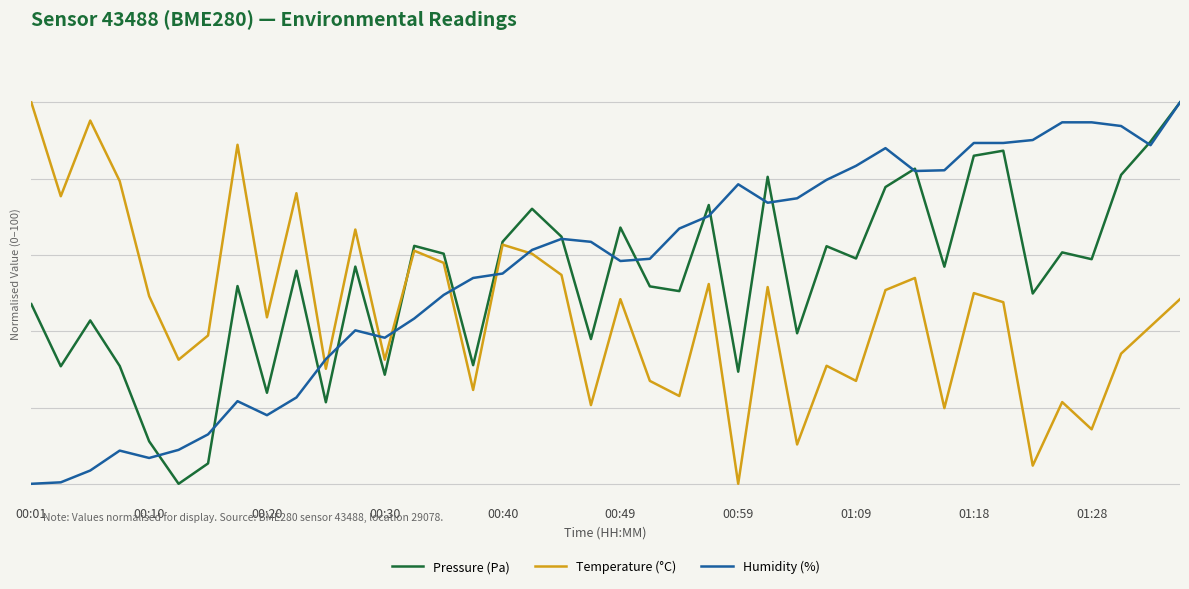

Does the chart display data point markers on the line(s)?

No